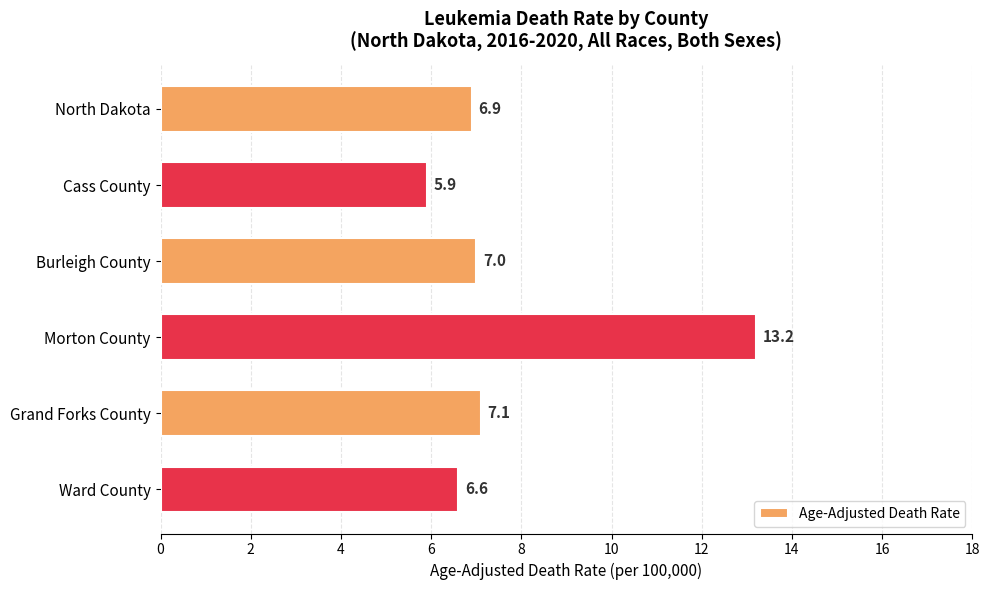

Where is the data nearest to the value 9?

Grand Forks County